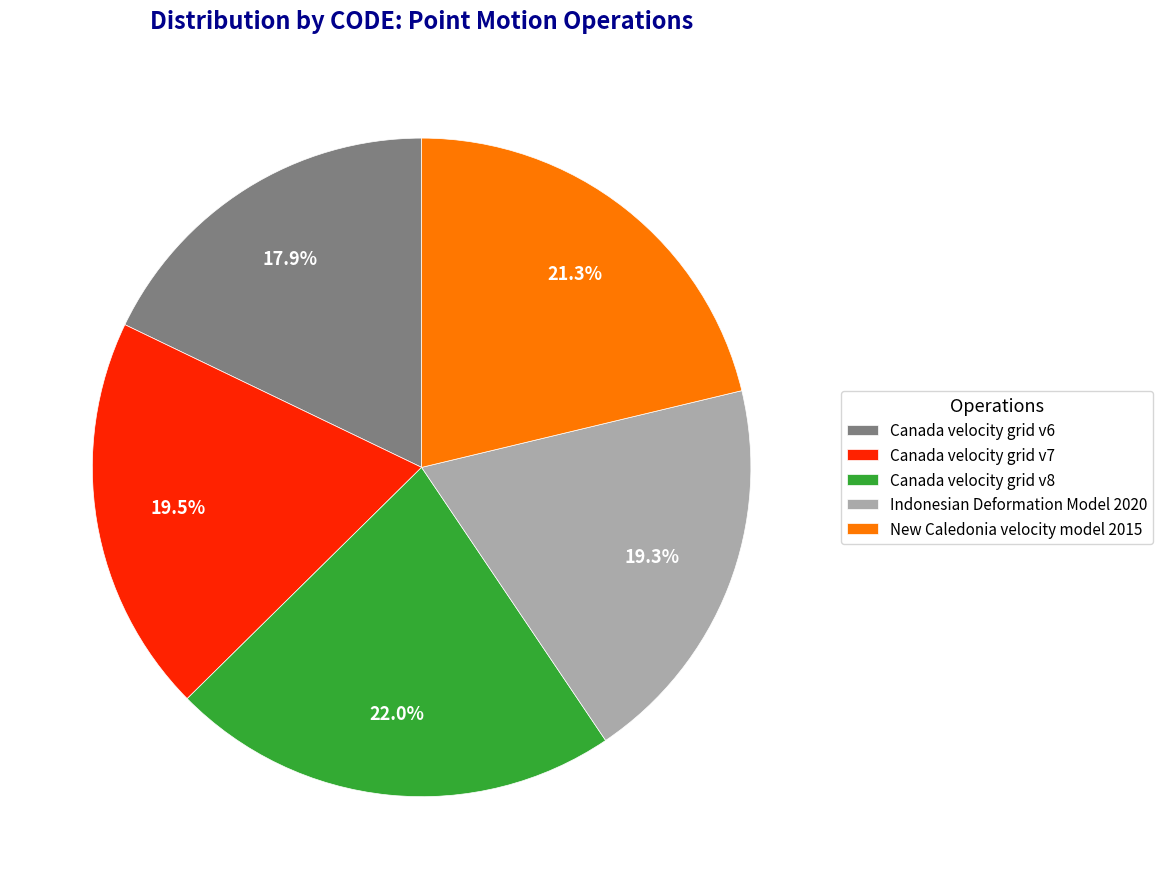

Which has a higher value, Canada velocity grid v8 or Canada velocity grid v6?

Canada velocity grid v8